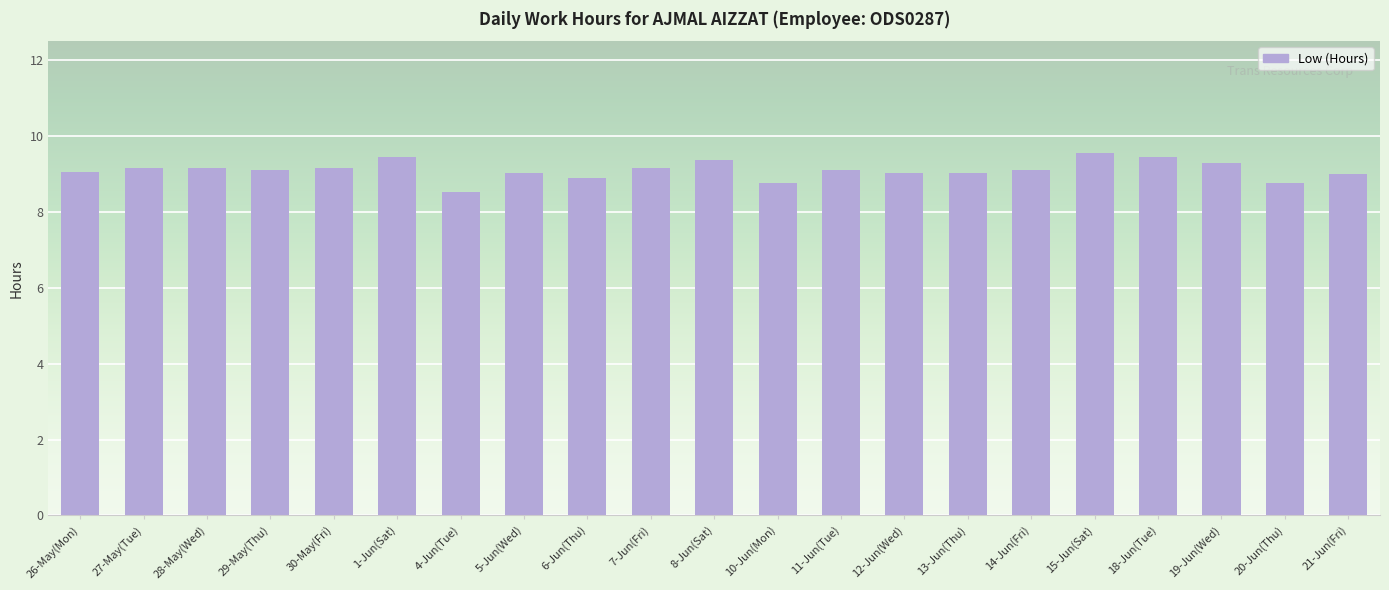

What is the smallest value displayed?

8.5